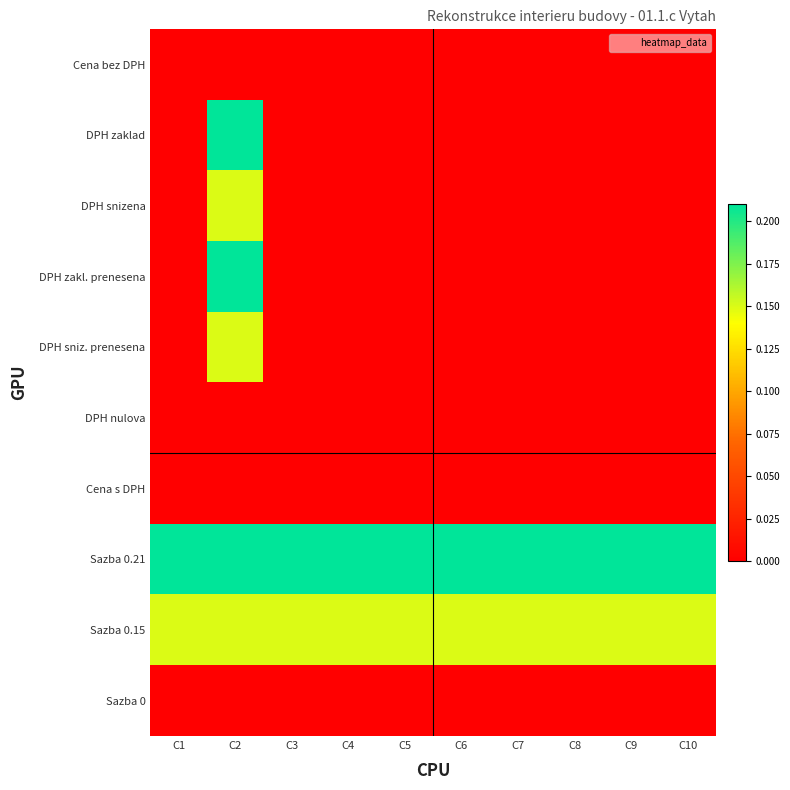

At C5, list the series in order from smallest to largest.

Cena bez DPH, DPH zaklad, DPH snizena, DPH zakl. prenesena, DPH sniz. prenesena, DPH nulova, Cena s DPH, Sazba 0, Sazba 0.15, Sazba 0.21